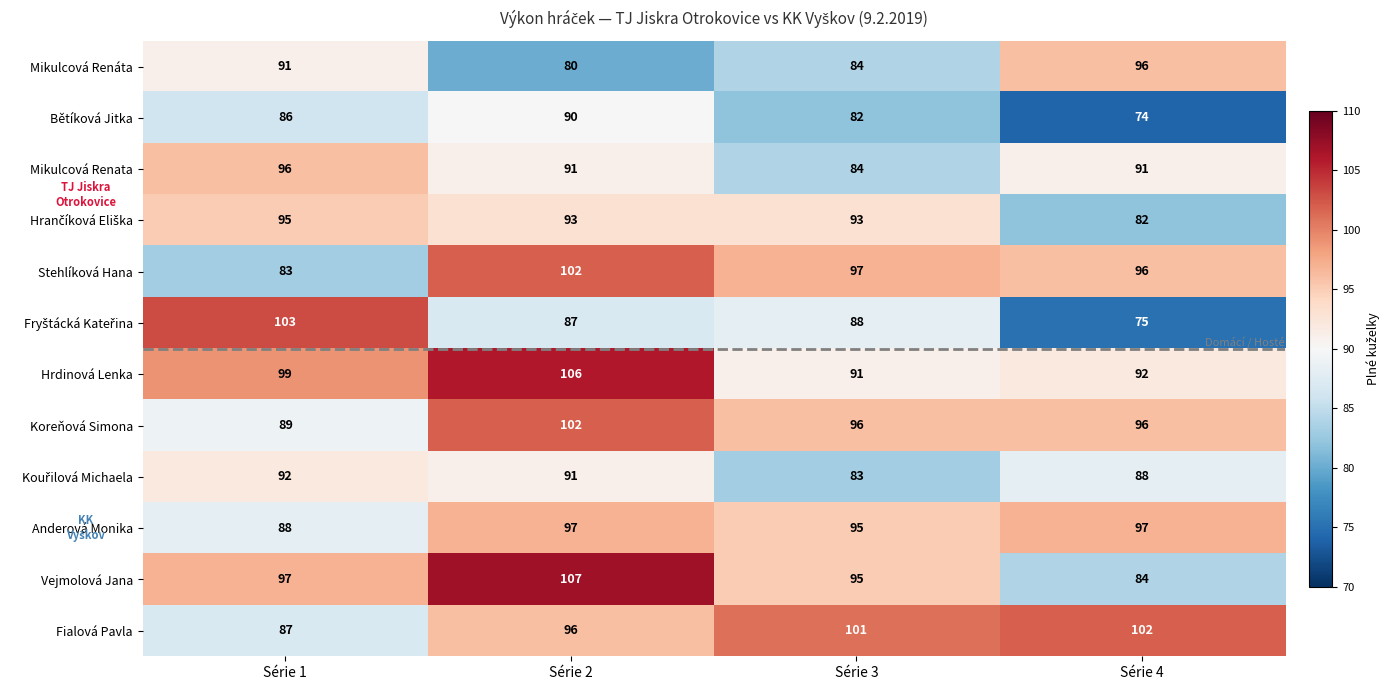

True or false: Hrdinová Lenka has a value of 91 at Série 3.

True